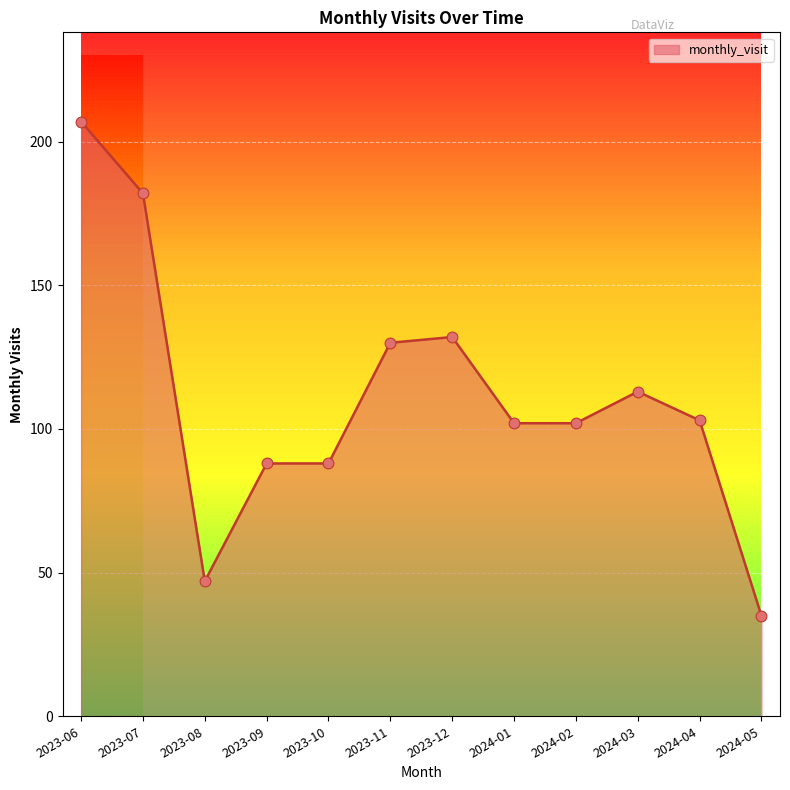

Approximately how many times larger is the value at 2023-06 compared to 2024-02?

2.0